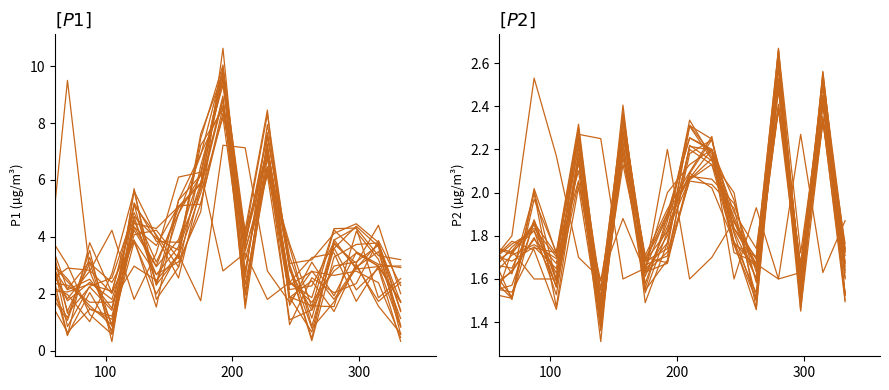

How many lines are shown in the chart?

2